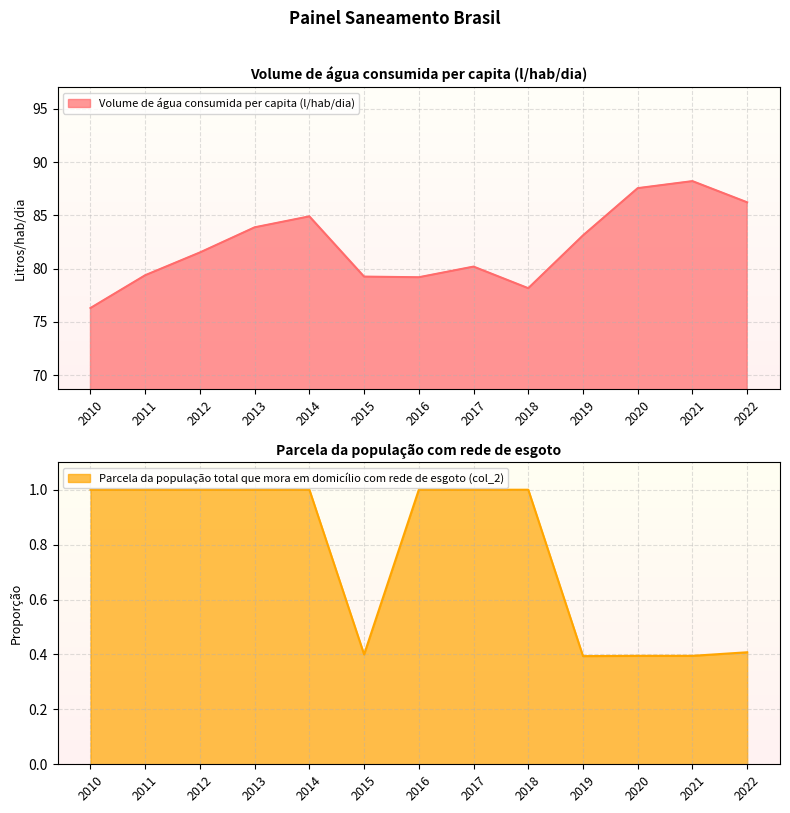

How many lines are shown in the chart?

2